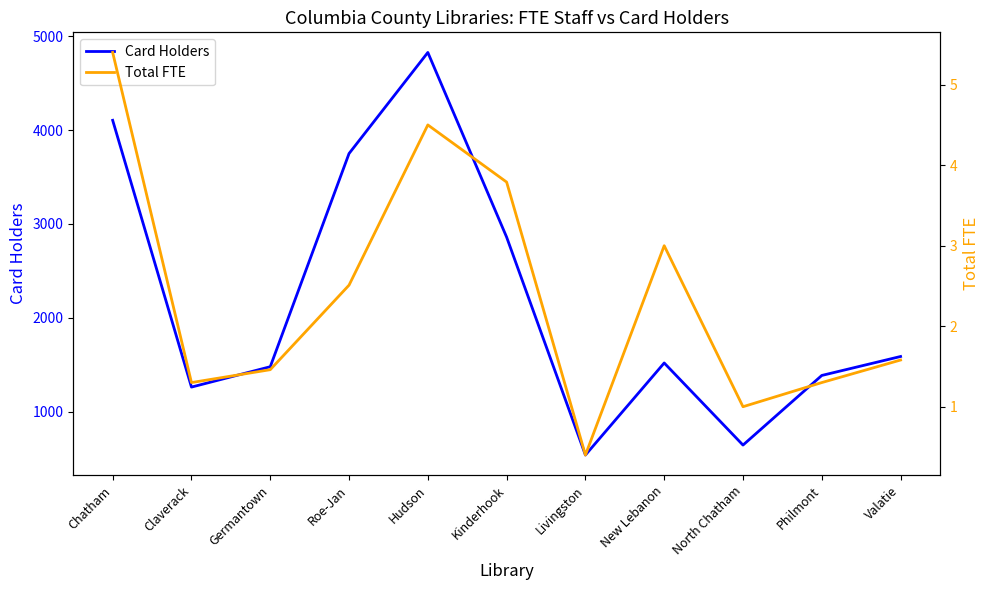

Reading left to right, transcribe all the data shown in this chart.

Card Holders: 4105.0	1262.0	1479.0	3751.0	4828.0	2860.0	538.0	1519.0	644.0	1386.0	1588.0
Total FTE: 5.4	1.3	1.5	2.5	4.5	3.8	0.4	3.0	1.0	1.3	1.6